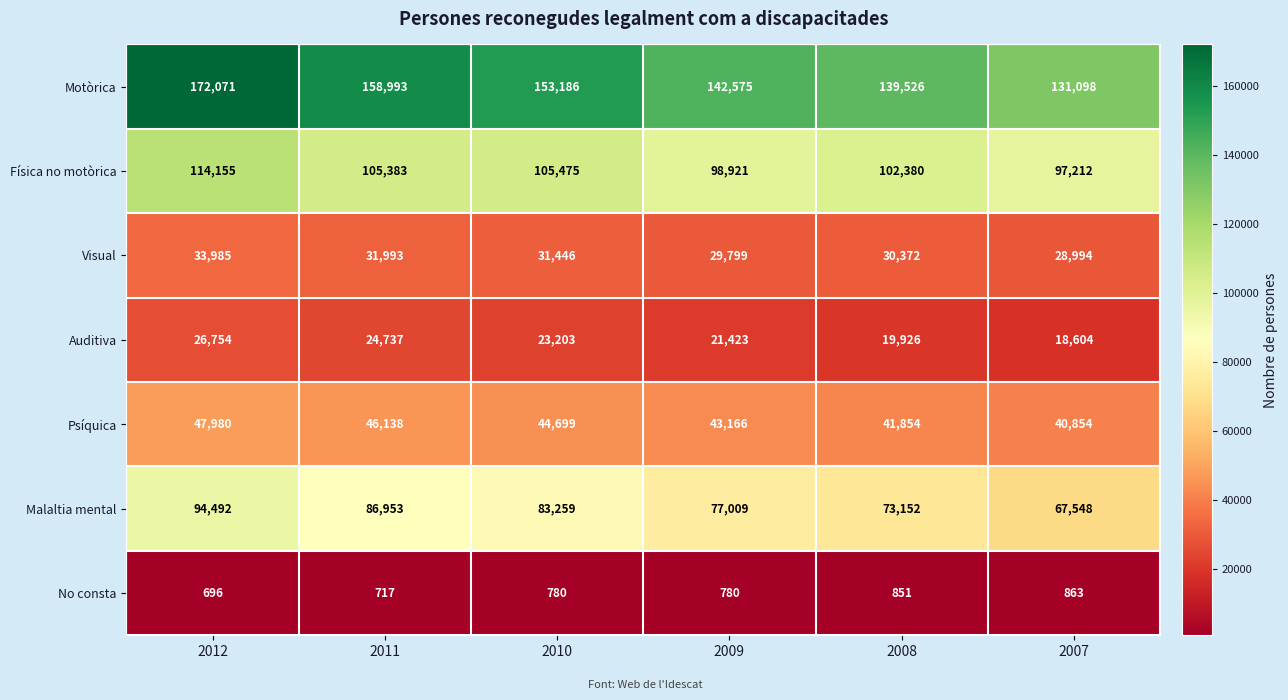

At which label does Psíquica reach its minimum?

2007